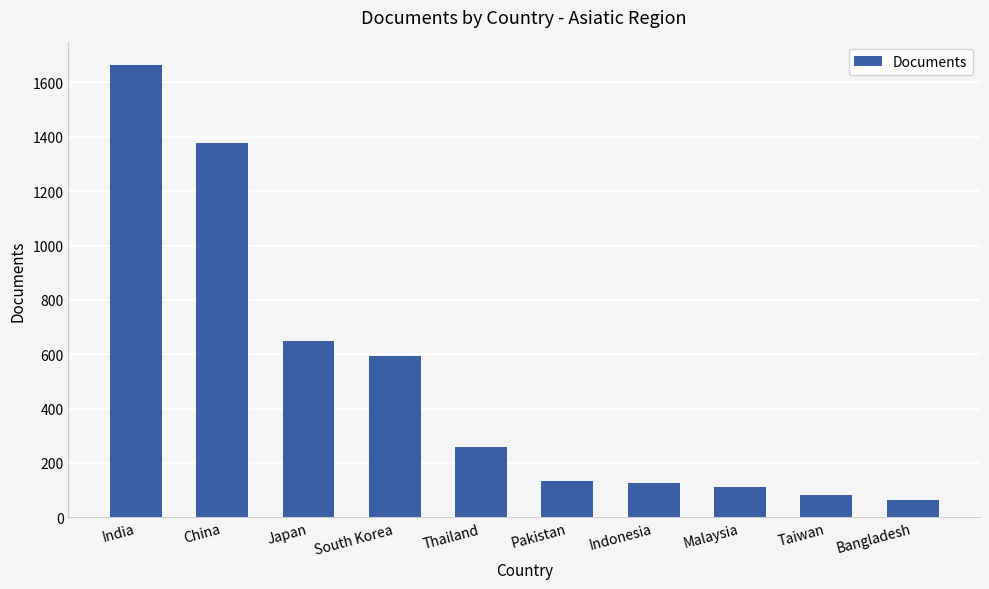

What is the change in value from China to South Korea?

-784